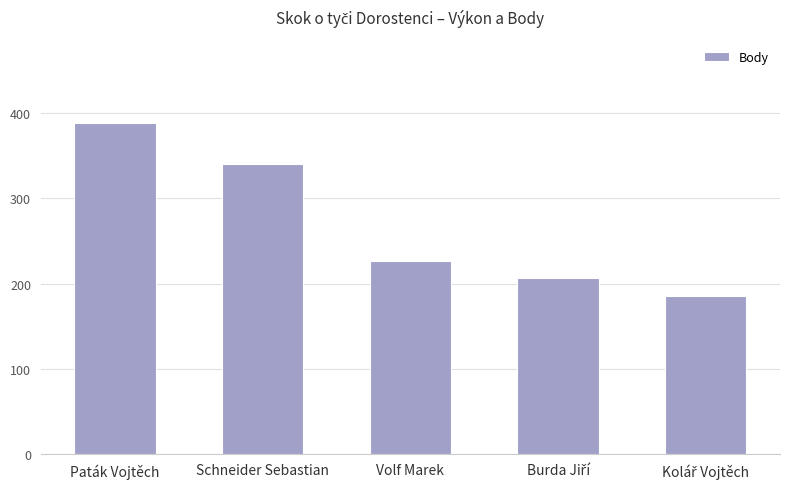

Which has a higher value, Paták Vojtěch or Volf Marek?

Paták Vojtěch